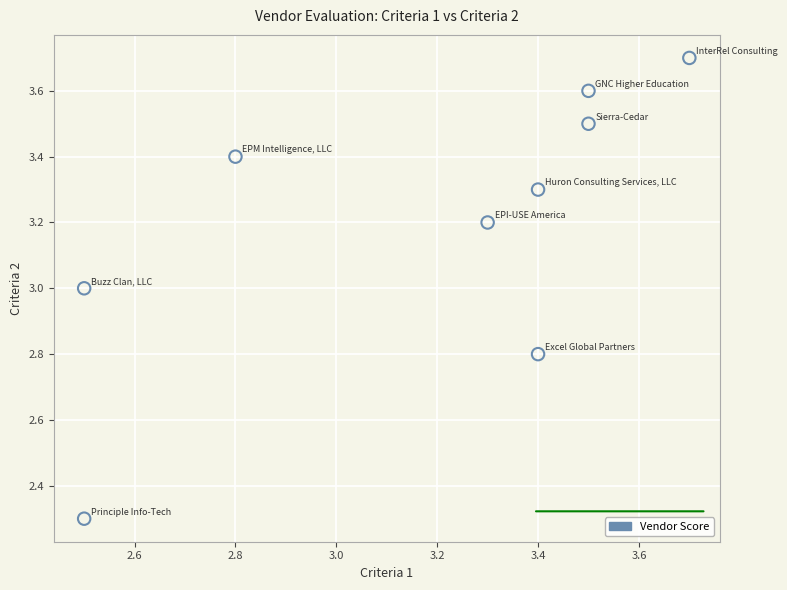

What is the range of X values (max minus min)?

1.2